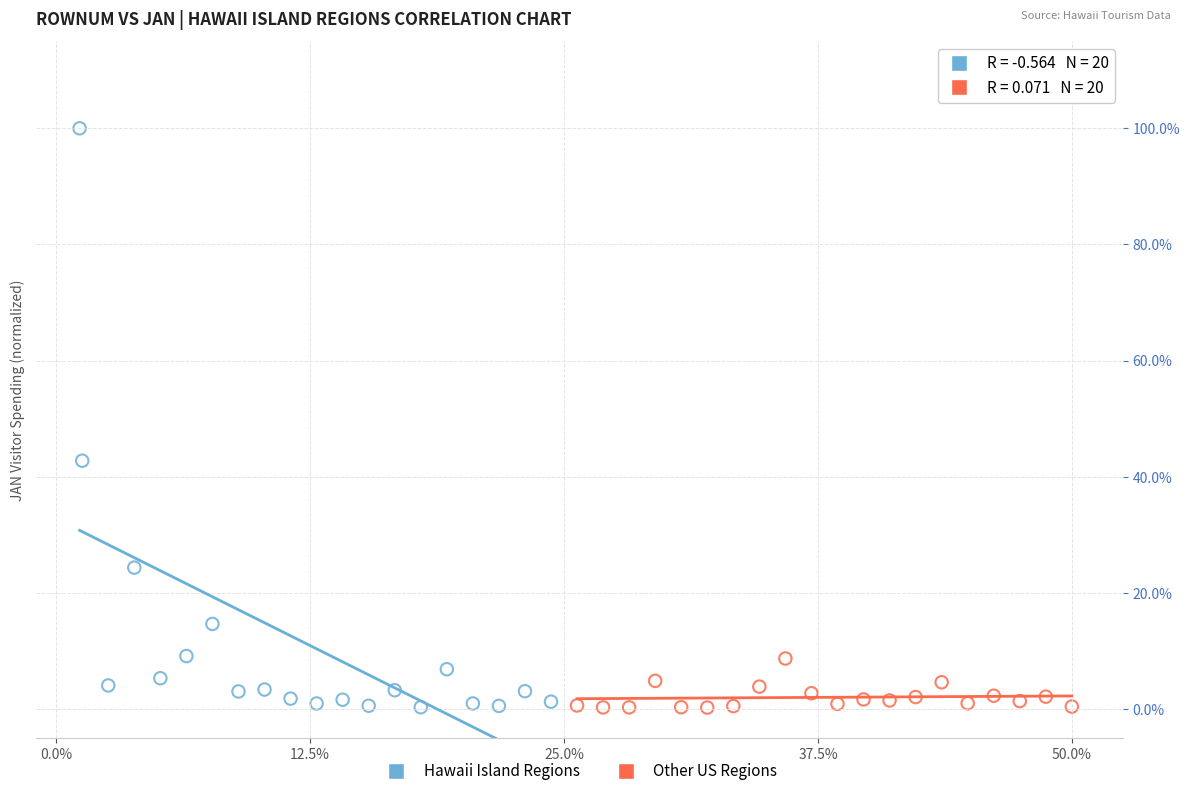

What are all the series names shown in the legend?

Hawaii Island Regions, Other US Regions